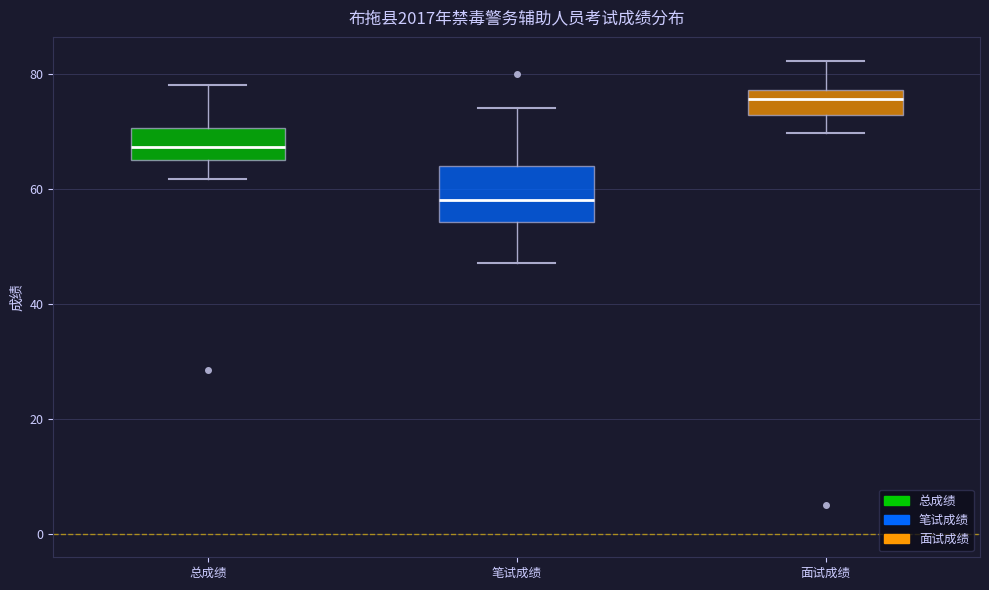

Where does the median line of the box for 面试成绩 sit on the y-axis? The values are not printed on the chart, so give them approximately, as read against the axis.

76